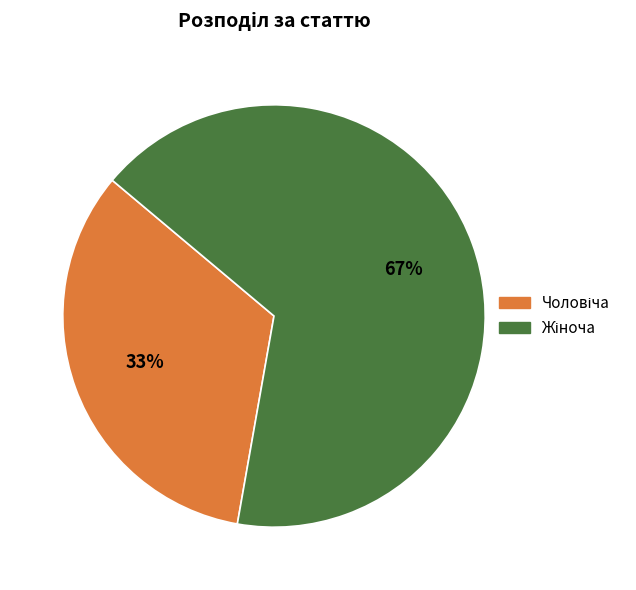

Is there any slice that represents more than half of the pie?

Yes